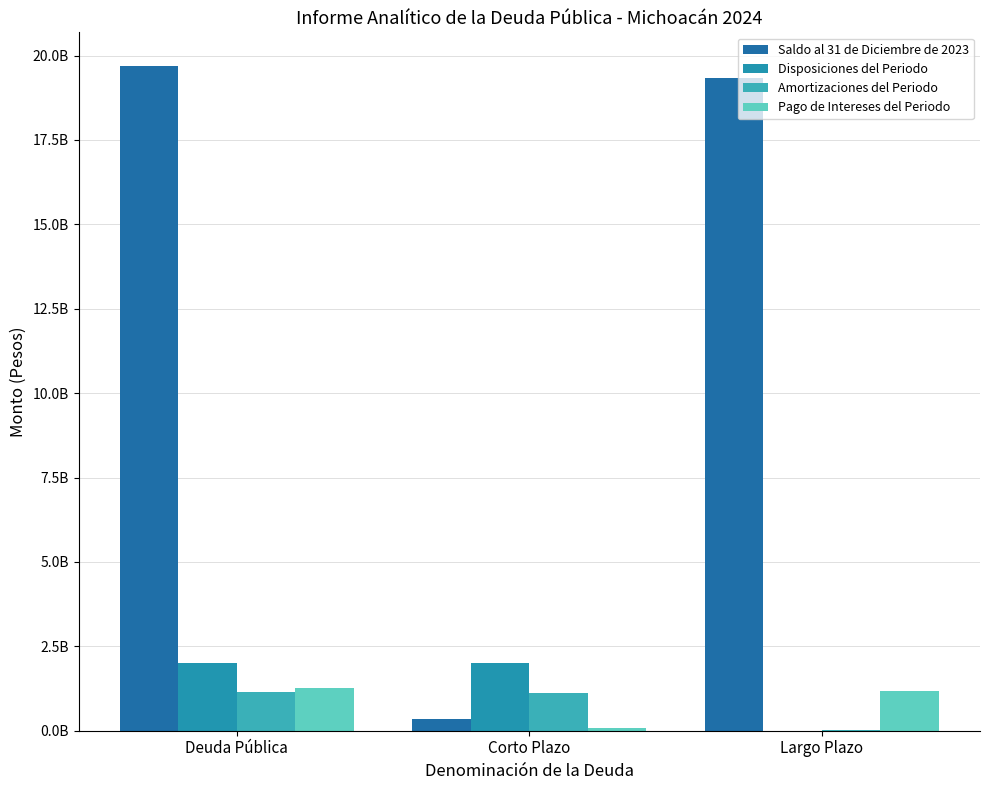

The Disposiciones del Periodo series shows 2000000000 at Corto Plazo. True or false?

True